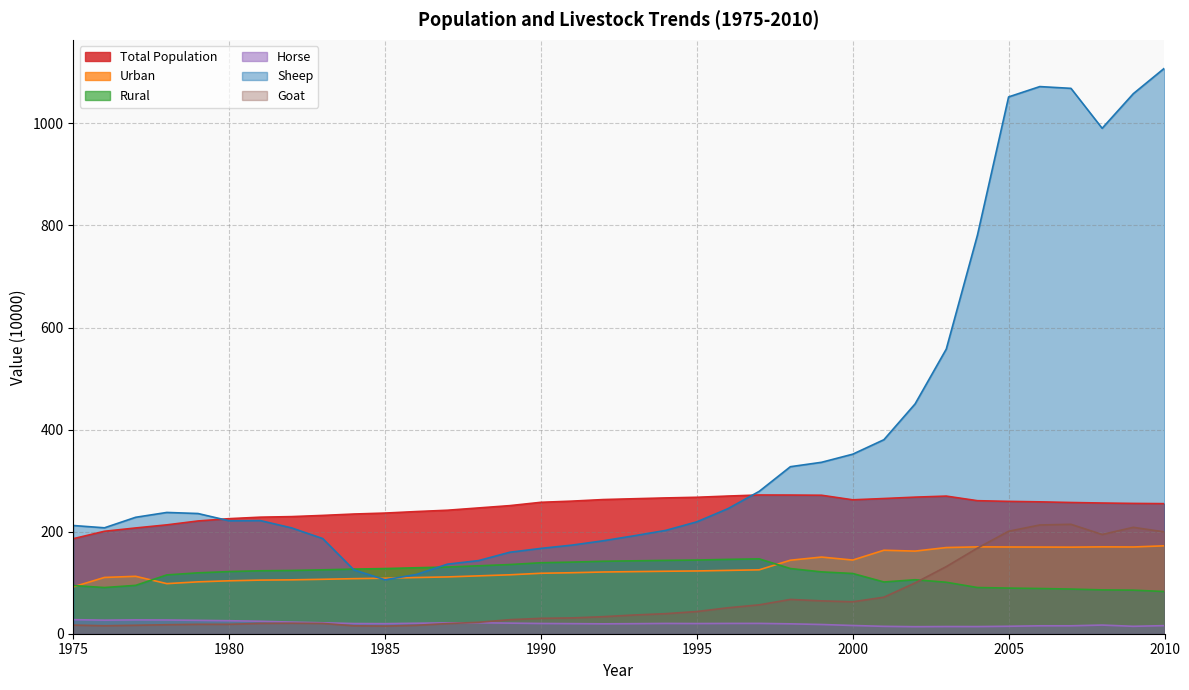

Is the value of Urban at 1992 greater than the value of Sheep at 1988?

No